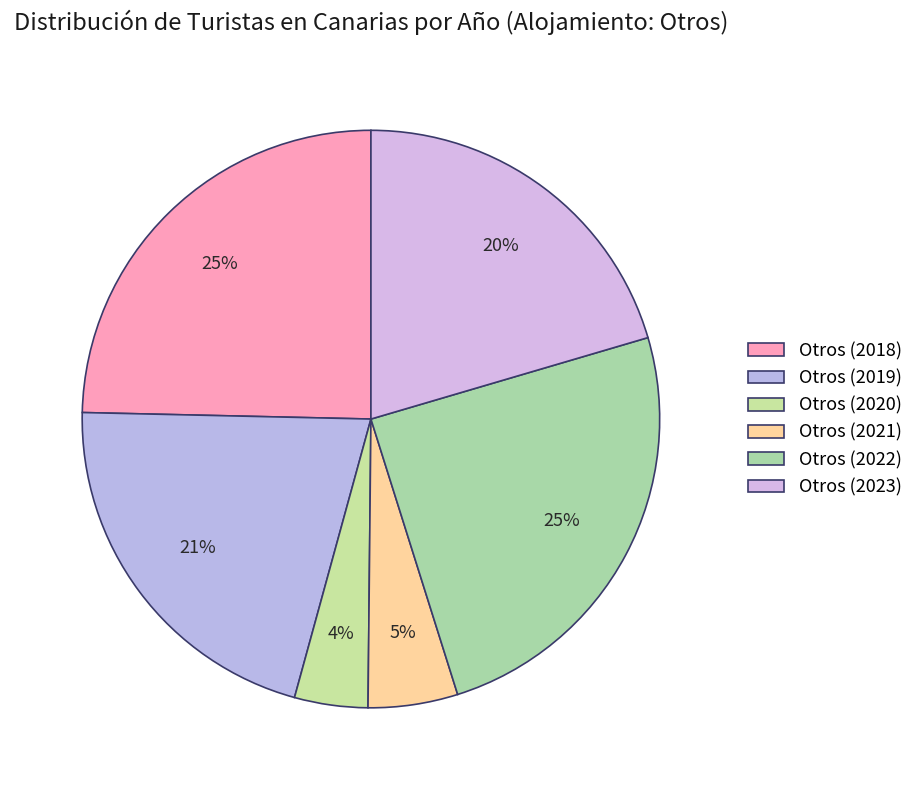

Count the number of slices in the pie.

6